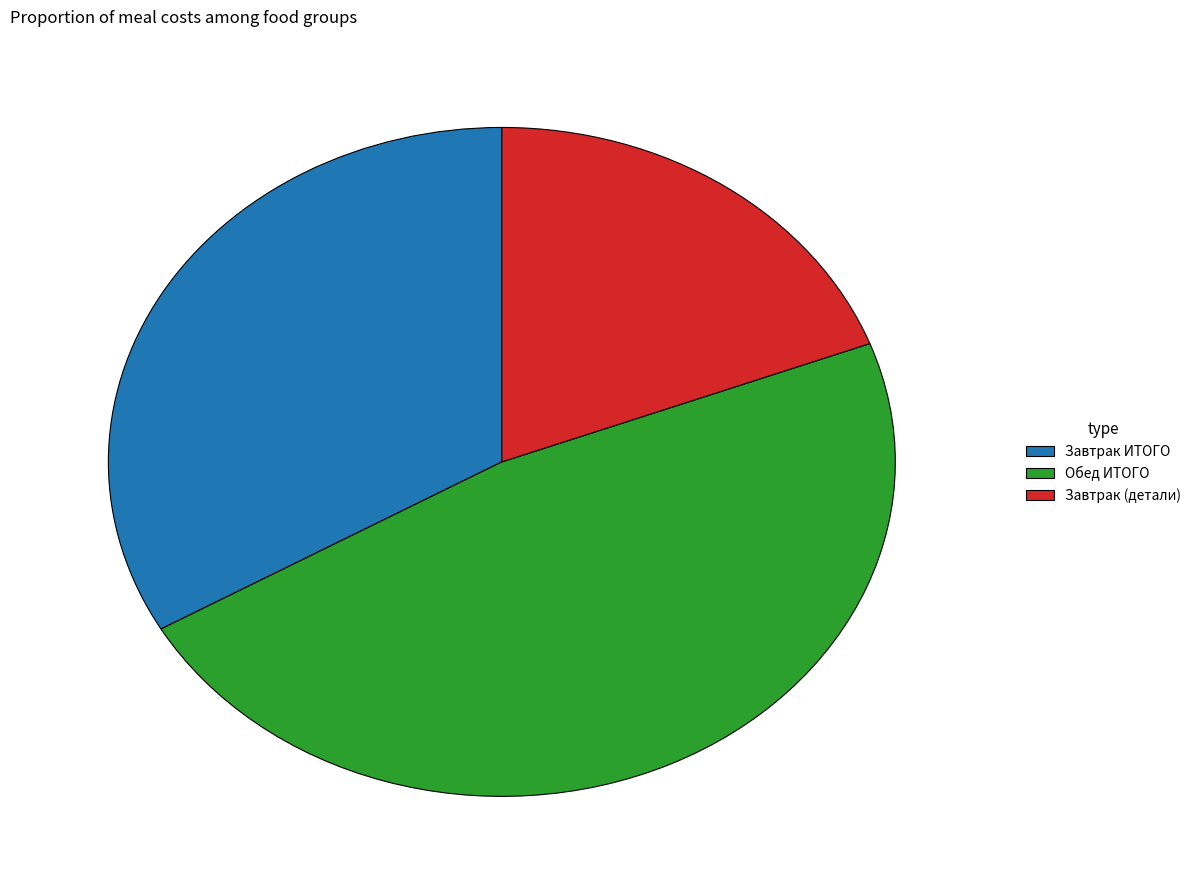

Is the sum of Завтрак ИТОГО and Обед ИТОГО greater than half?

Yes